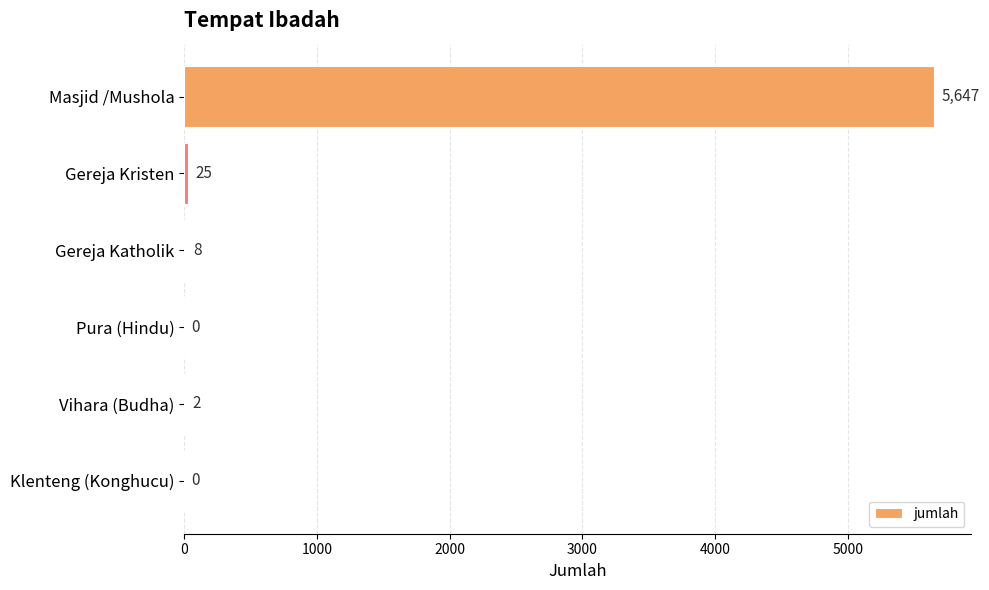

What is the sum of all values?

5682